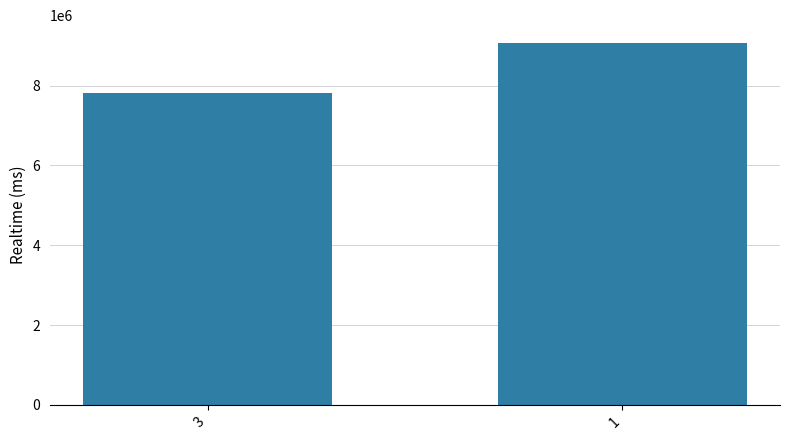

What is the greatest value displayed?

9059813